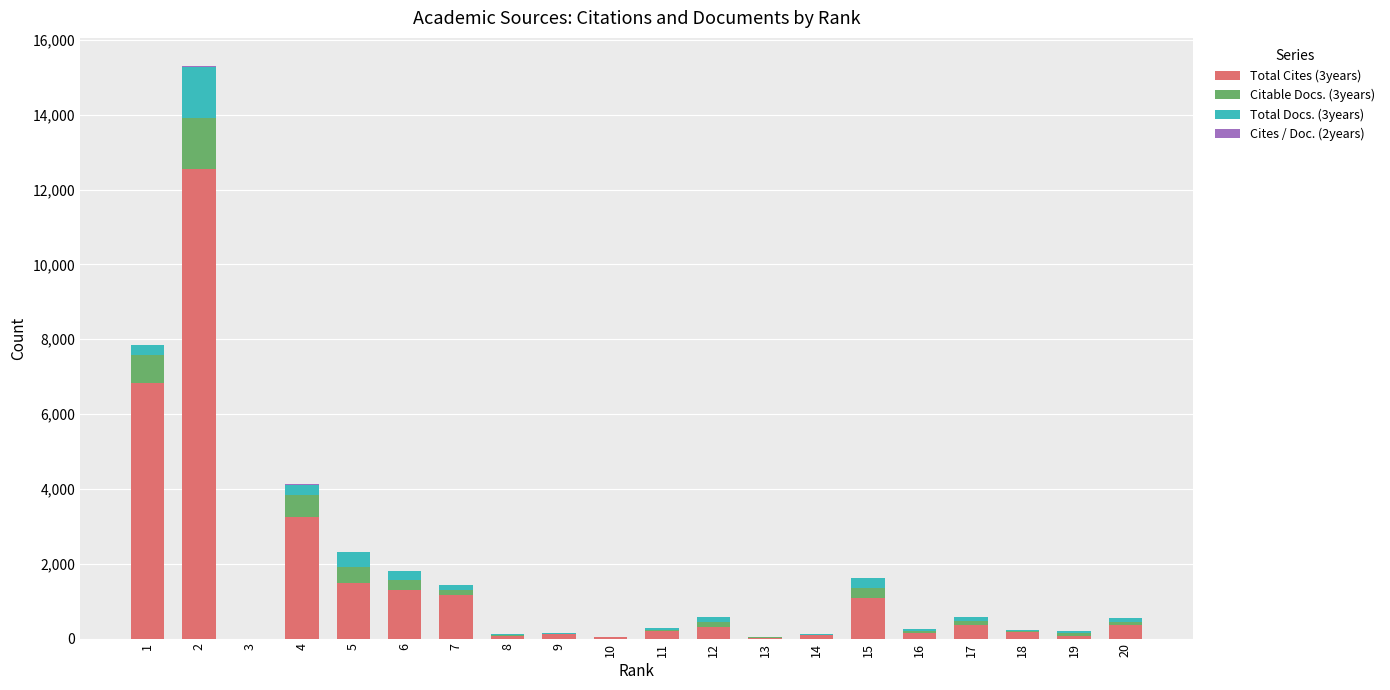

Are the bars grouped side by side (vs. stacked)?

No